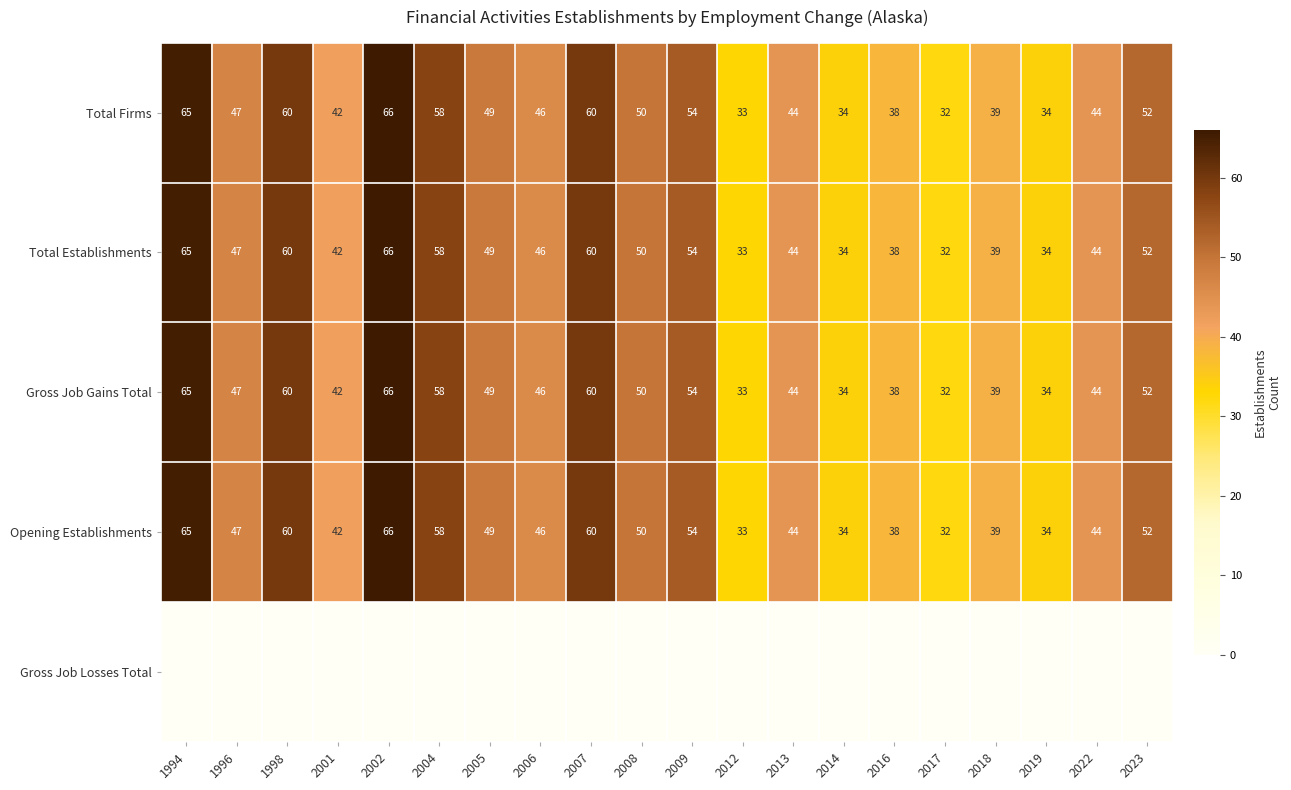

Is it true that Opening Establishments equals 17 at 2023?

False